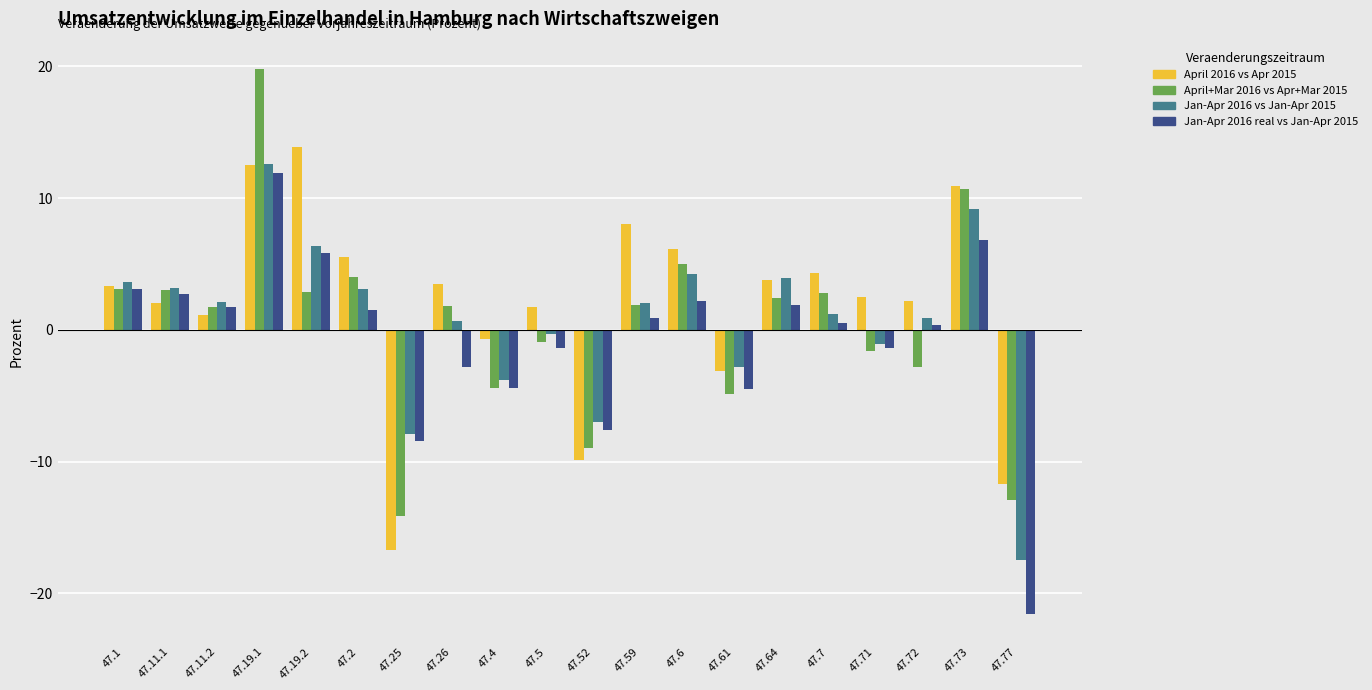

What is the difference between the highest and lowest values at 47.19.1?

7.9